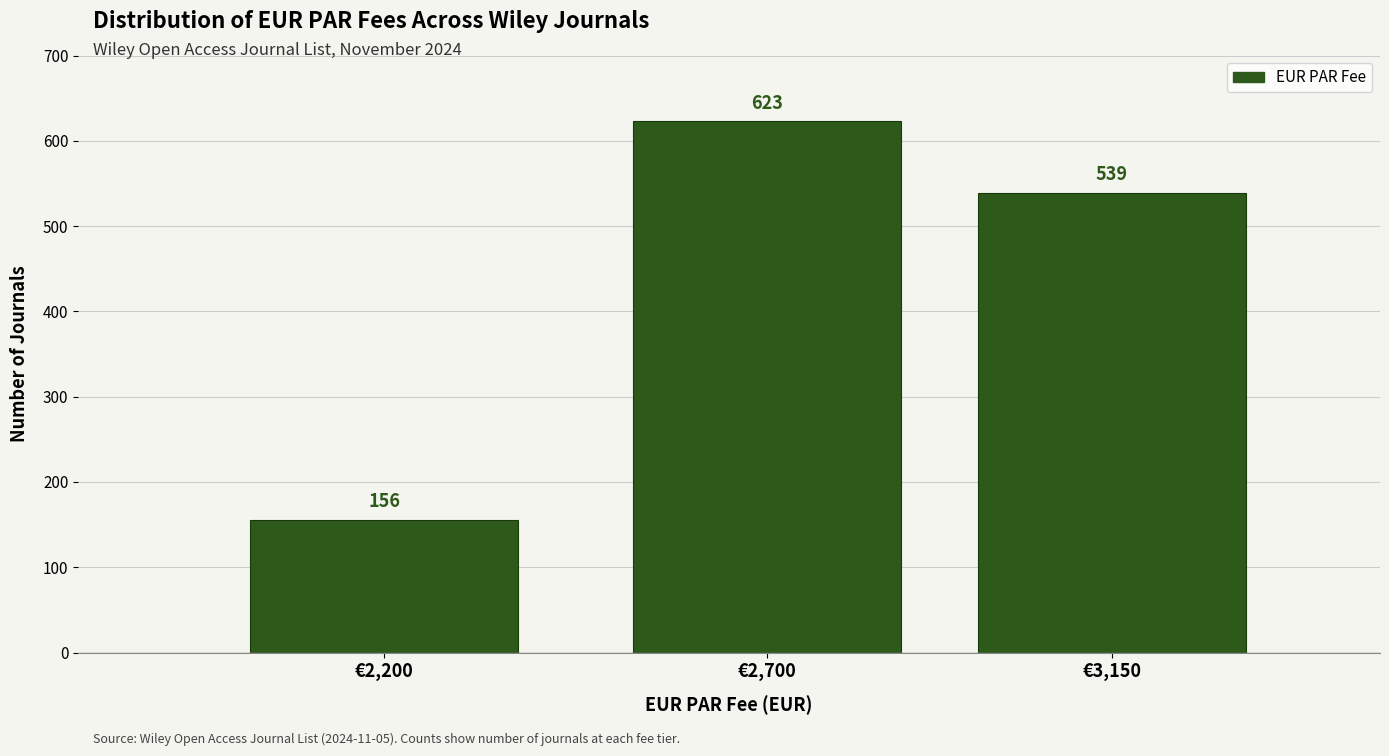

Reading left to right, what are all the values shown in this chart?

€2,200=156	€2,700=623	€3,150=539